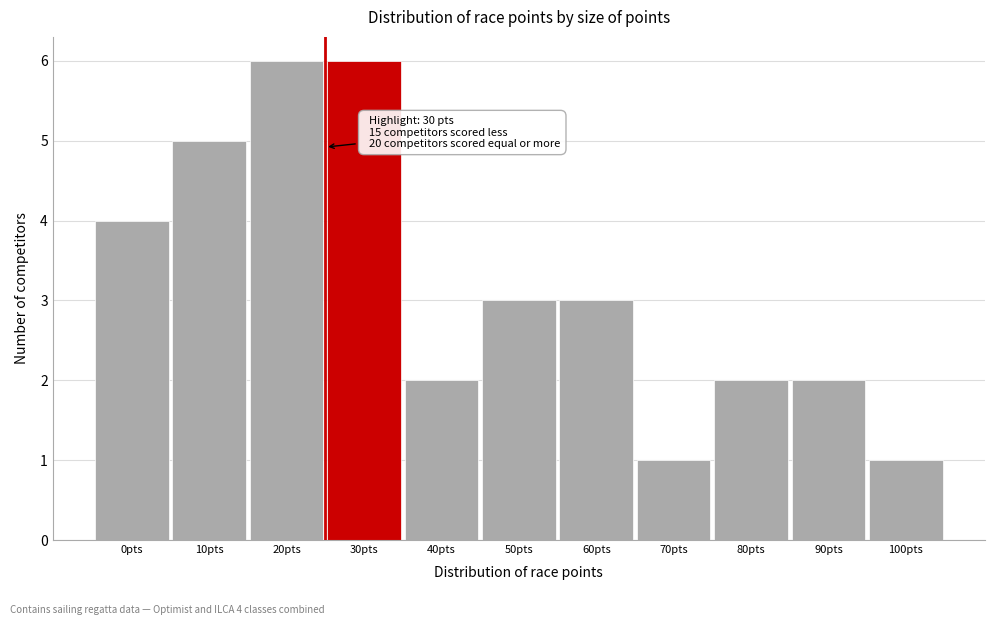

Reading right to left, extract all data points from this chart.

1	2	2	1	3	3	2	6	6	5	4